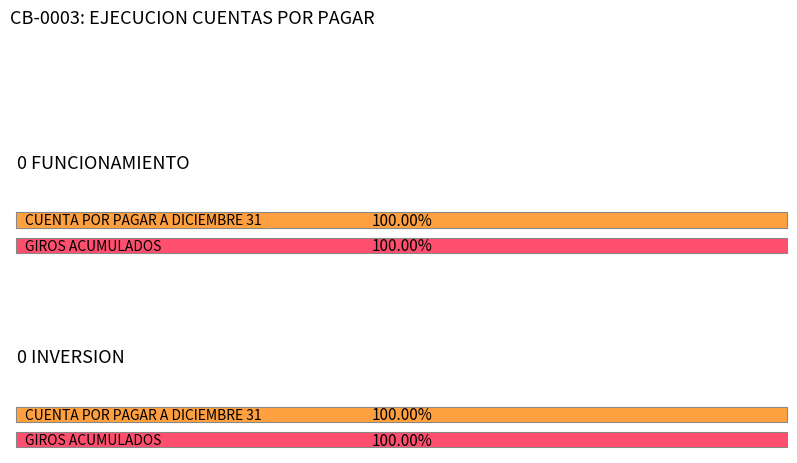

At how many categories does at least one series exceed 357713308?

1